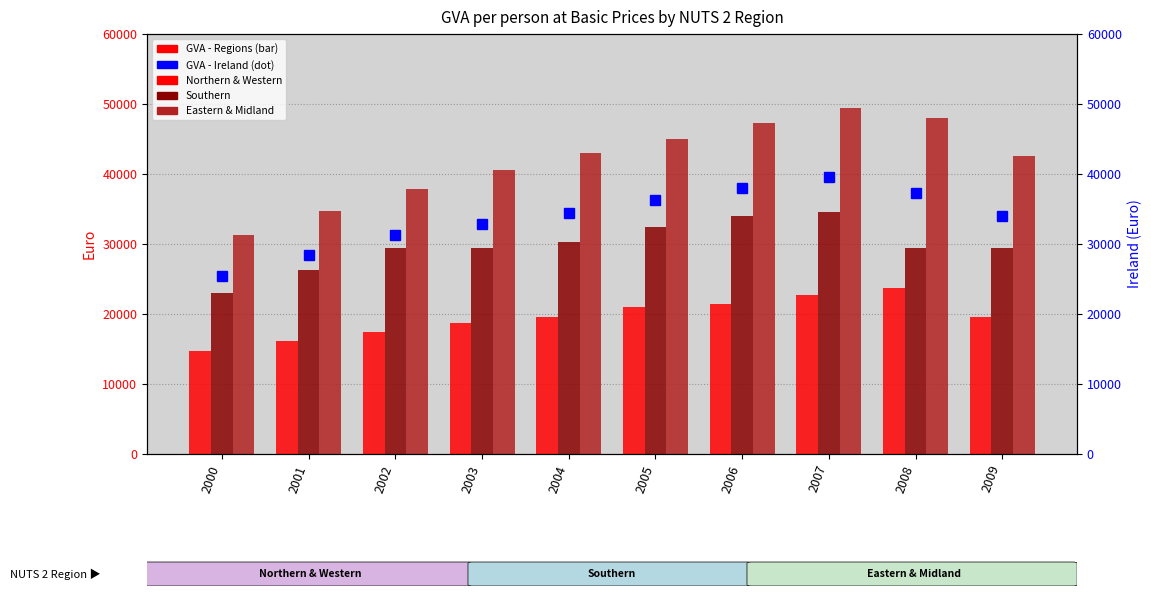

Is it true that Southern equals 11775.8 at 2001?

False